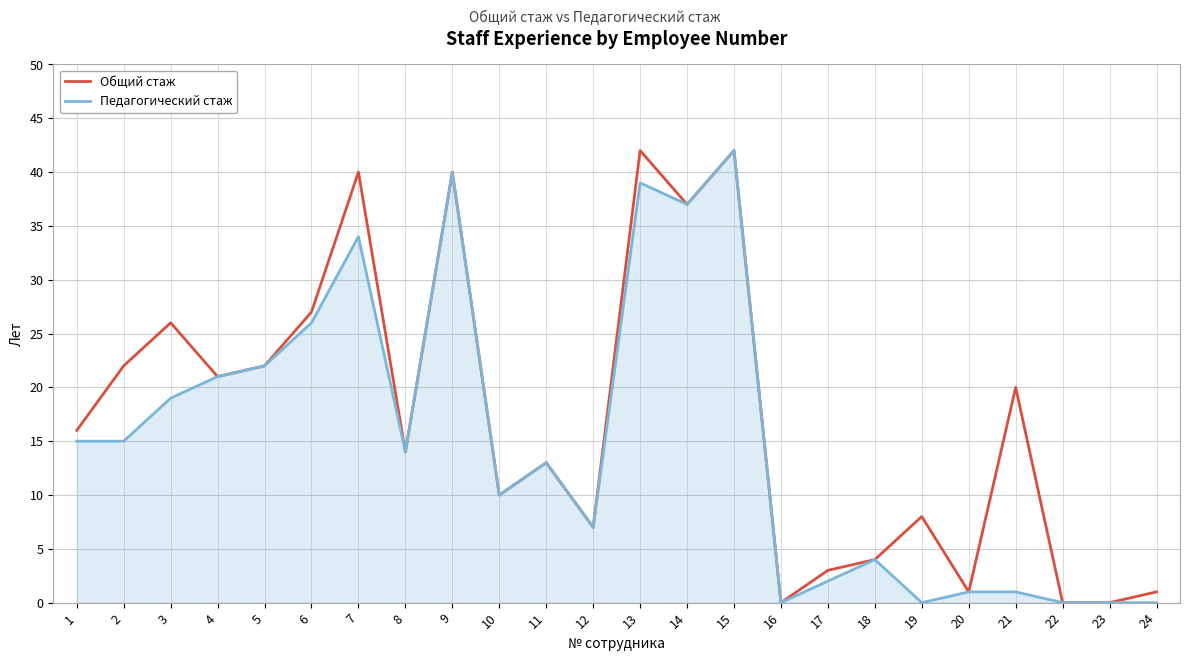

At 21, list the series in order from largest to smallest.

Общий стаж, Педагогический стаж